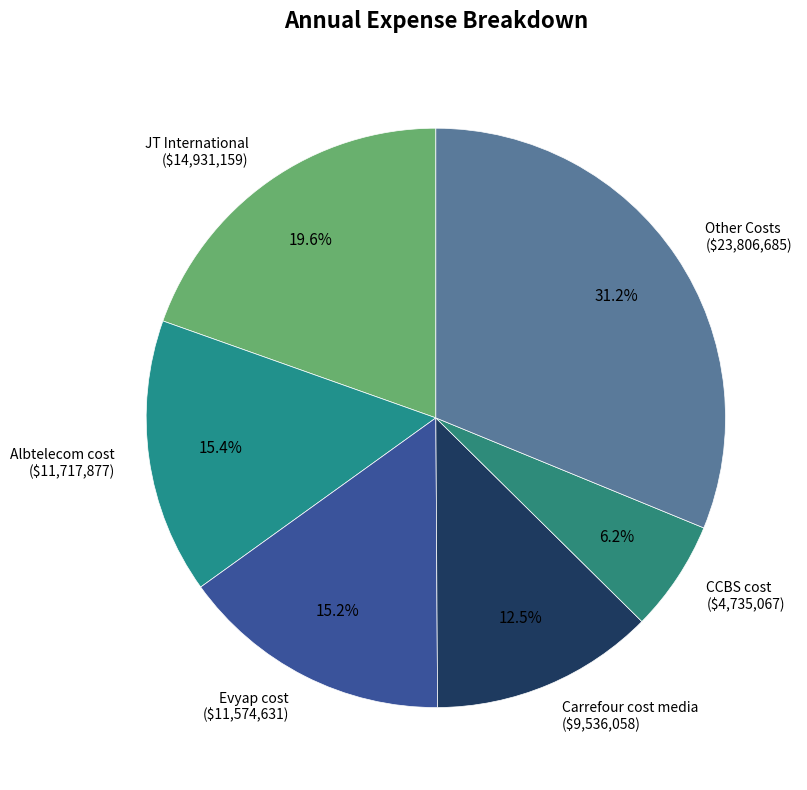

Which category has the biggest portion of the pie?

Other Costs ($23,806,685)